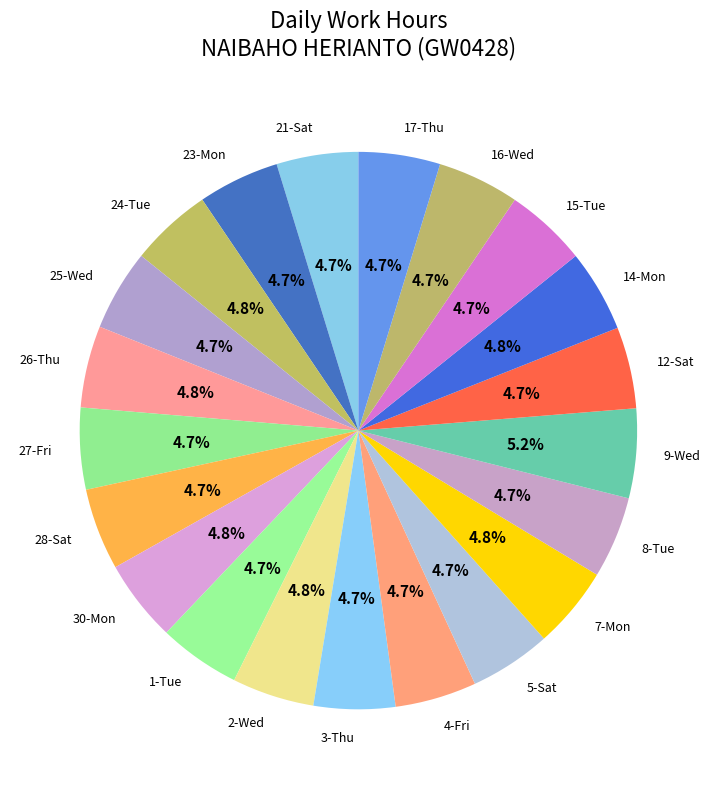

Combined, do 17-Thu and 16-Wed account for over 50%?

No